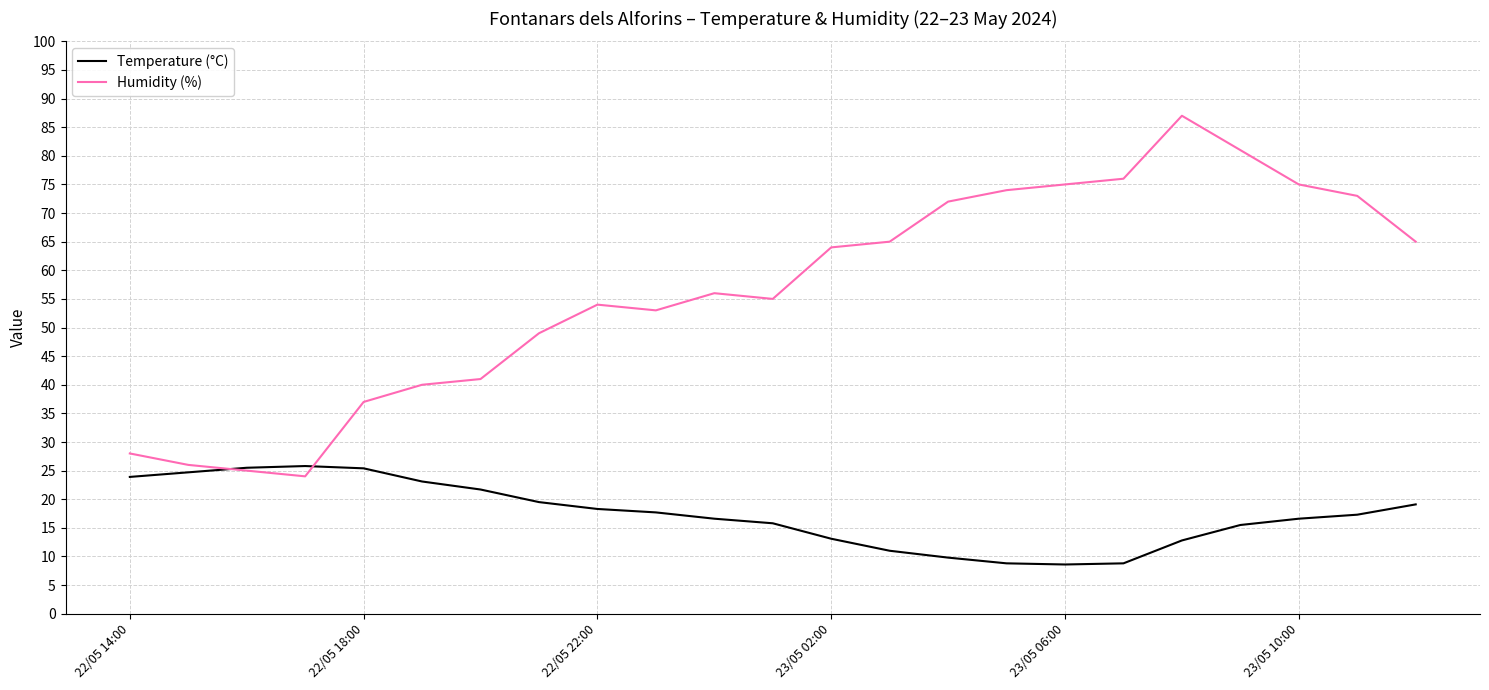

What is the maximum value shown in the chart?

87.0